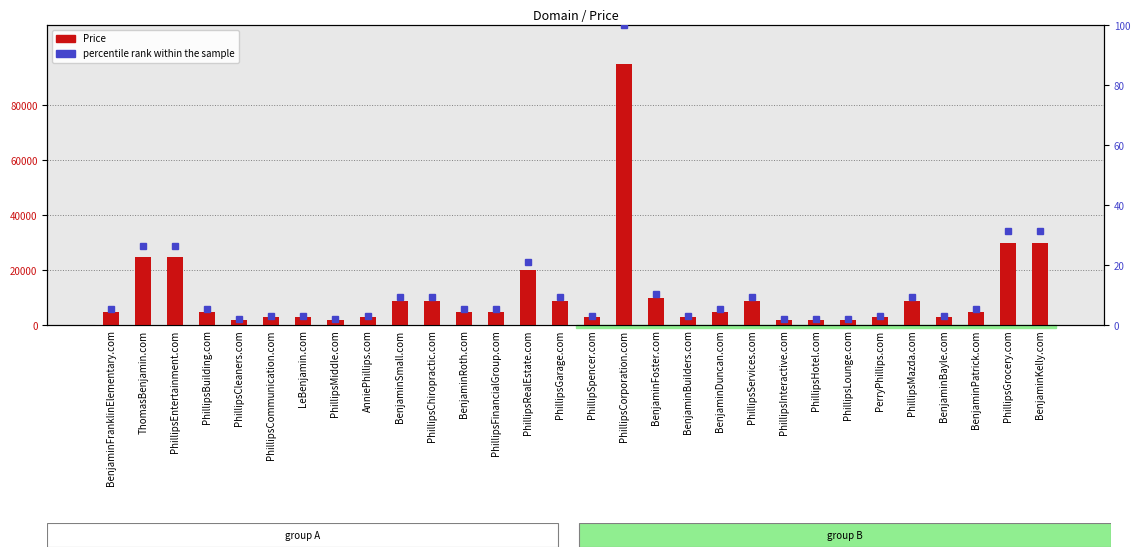

Reading right to left, extract all data points from this chart.

Price: 29888.0	29888.0	4888.0	2888.0	8888.0	2888.0	1888.0	1888.0	1888.0	8888.0	4888.0	2888.0	9888.0	94888.0	2888.0	8888.0	19888.0	4888.0	4888.0	8888.0	8888.0	2888.0	1888.0	2888.0	2888.0	1888.0	4888.0	24888.0	24888.0	4888.0
percentile rank within the sample: 31.5	31.5	5.2	3.0	9.4	3.0	2.0	2.0	2.0	9.4	5.2	3.0	10.4	100.0	3.0	9.4	21.0	5.2	5.2	9.4	9.4	3.0	2.0	3.0	3.0	2.0	5.2	26.2	26.2	5.2